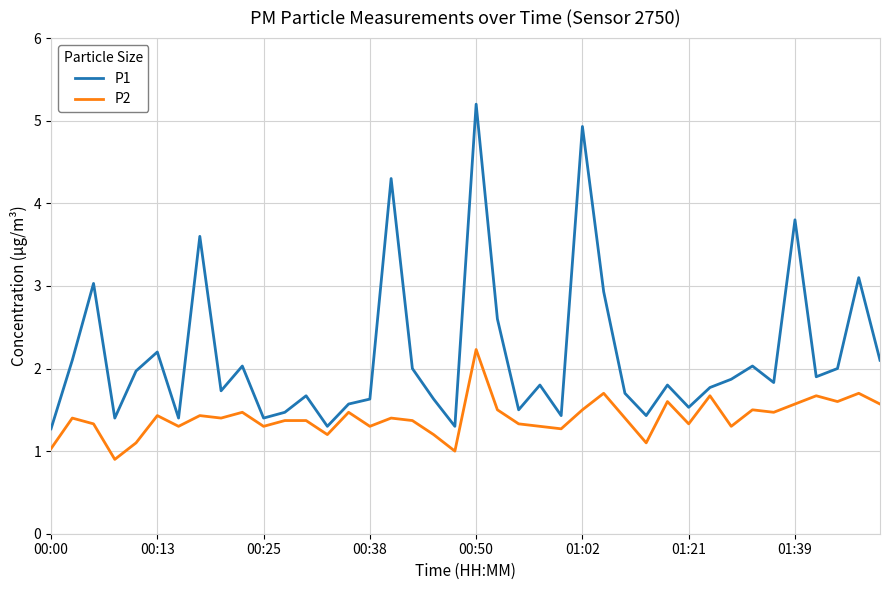

List the series in order of their overall mean, lowest first.

P2, P1